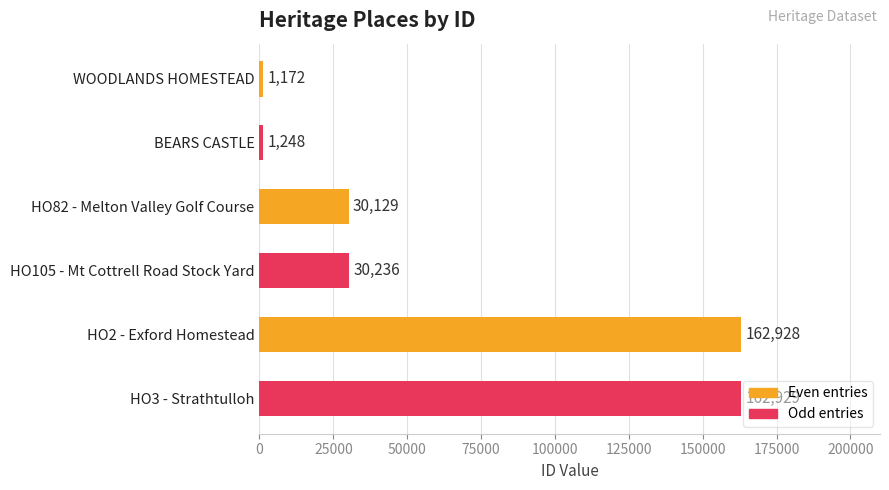

Which has a higher value, HO105 - Mt Cottrell Road Stock Yard or BEARS CASTLE?

HO105 - Mt Cottrell Road Stock Yard